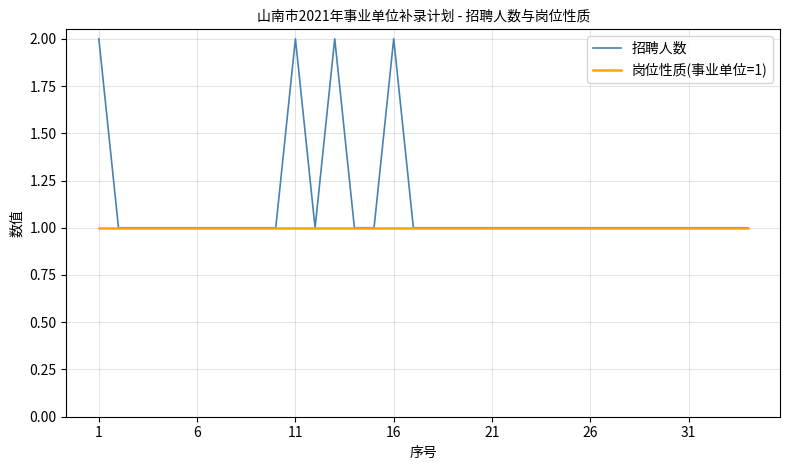

Which series has the largest total across all categories?

招聘人数